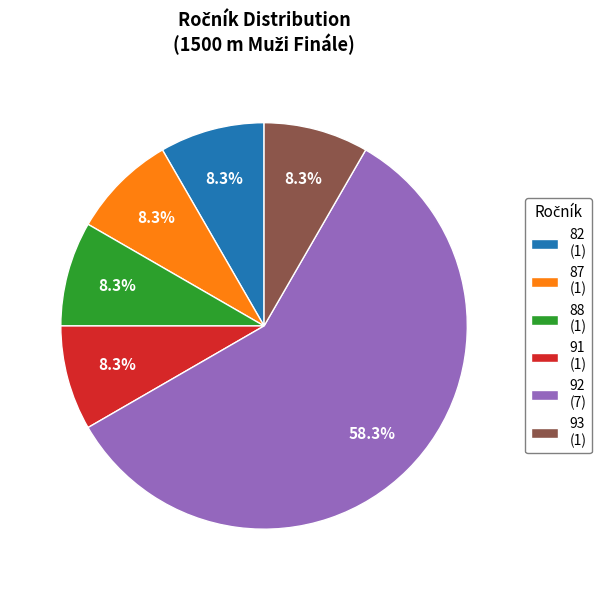

What is the largest slice in the pie chart?

92 (7)